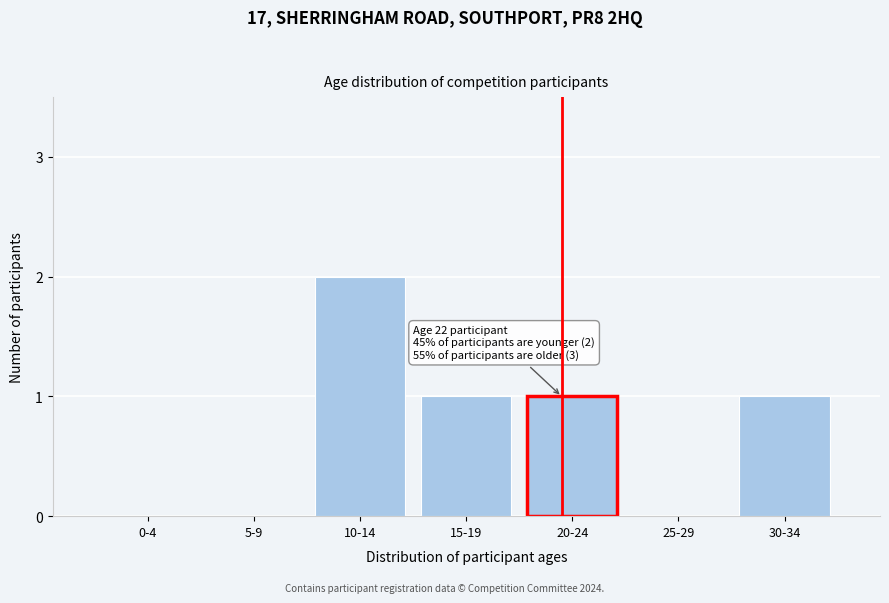

Reading left to right, what are all the values shown in this chart?

0-4=0	5-9=0	10-14=2	15-19=1	20-24=1	25-29=0	30-34=1